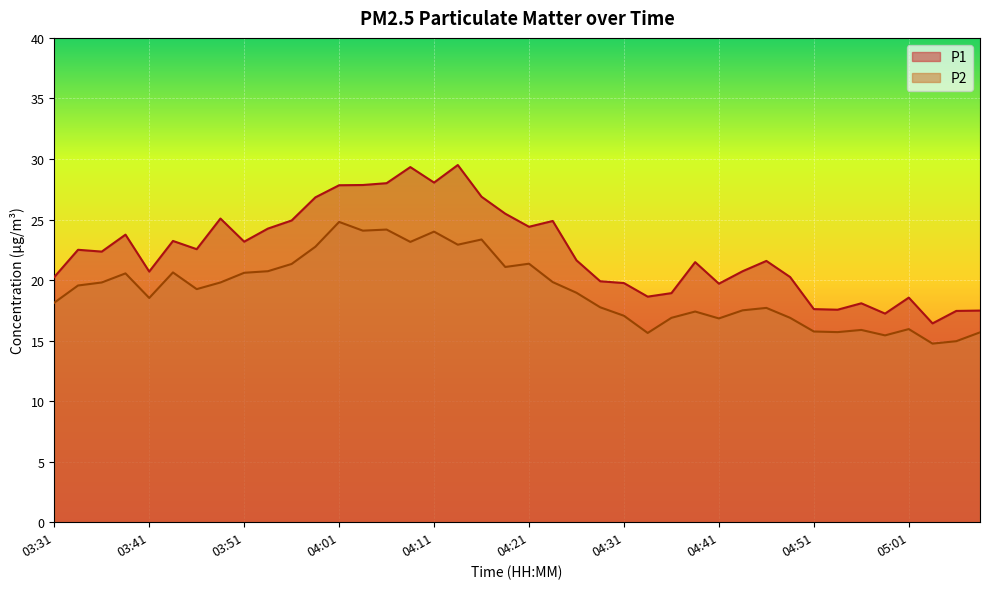

Reading right to left, extract all data points from this chart.

P1: 17.5	17.4	16.4	18.6	17.2	18.1	17.6	17.6	20.2	21.6	20.7	19.7	21.5	18.9	18.6	19.8	19.9	21.6	24.9	24.4	25.5	26.9	29.5	28.1	29.3	28.0	27.9	27.8	26.8	24.9	24.2	23.2	25.1	22.6	23.2	20.7	23.8	22.4	22.5	20.2
P2: 15.7	14.9	14.8	15.9	15.4	15.9	15.7	15.8	16.9	17.7	17.5	16.8	17.4	16.9	15.6	17.1	17.8	18.9	19.8	21.4	21.1	23.4	22.9	24.0	23.1	24.2	24.1	24.8	22.8	21.3	20.7	20.6	19.8	19.2	20.6	18.5	20.6	19.8	19.6	18.1